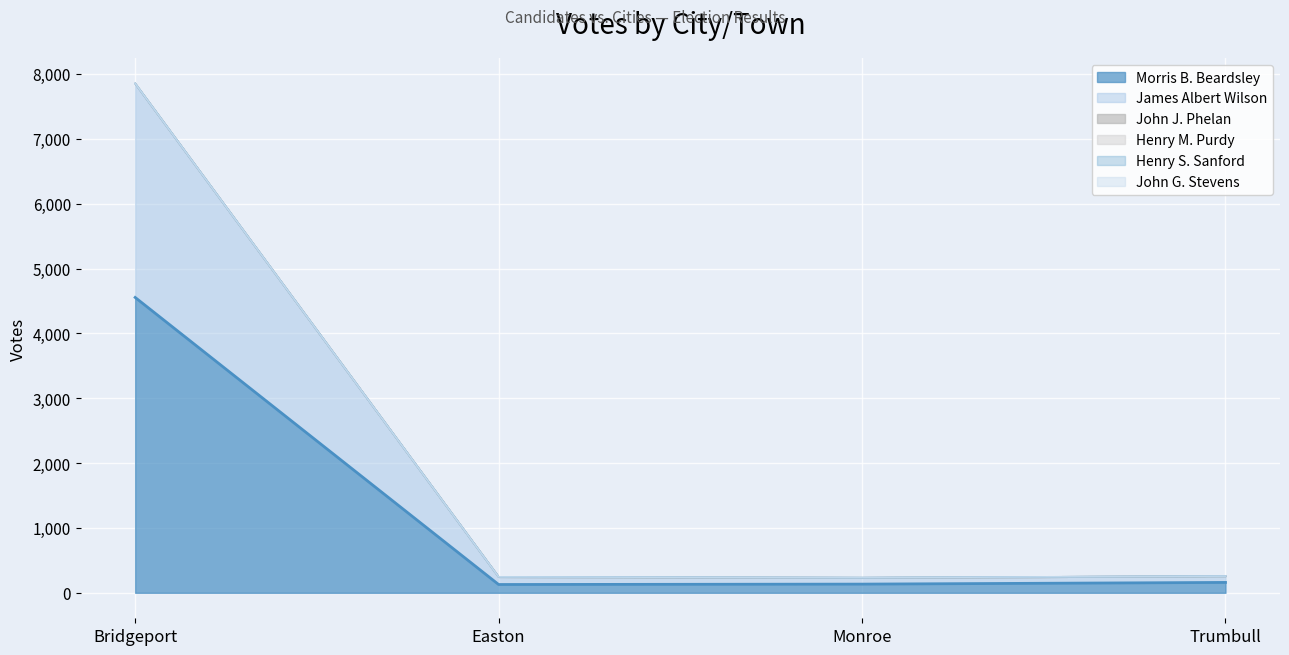

Which category has the highest value across all series?

Bridgeport